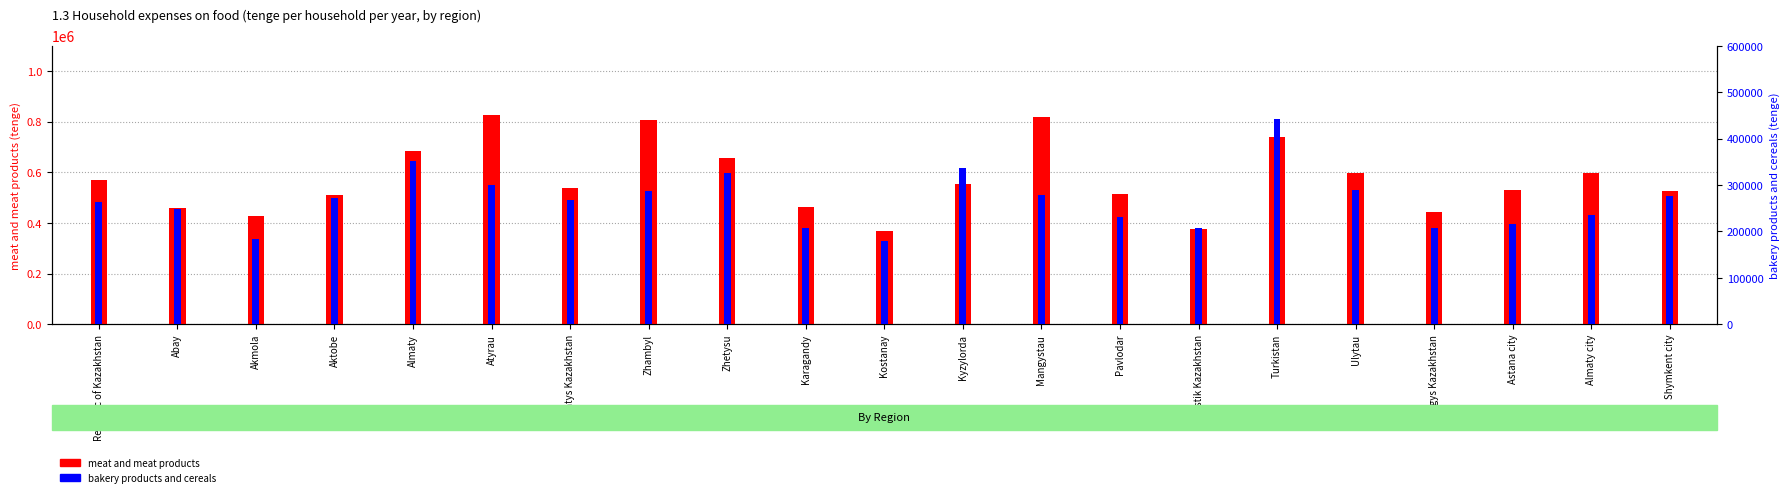

Which category has the highest value across all series?

Atyrau